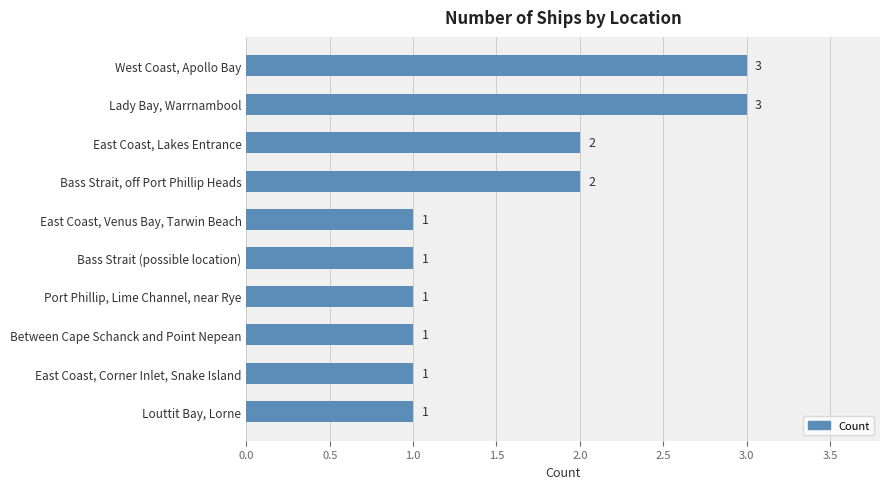

Reading top to bottom, extract all data points from this chart.

3	3	2	2	1	1	1	1	1	1